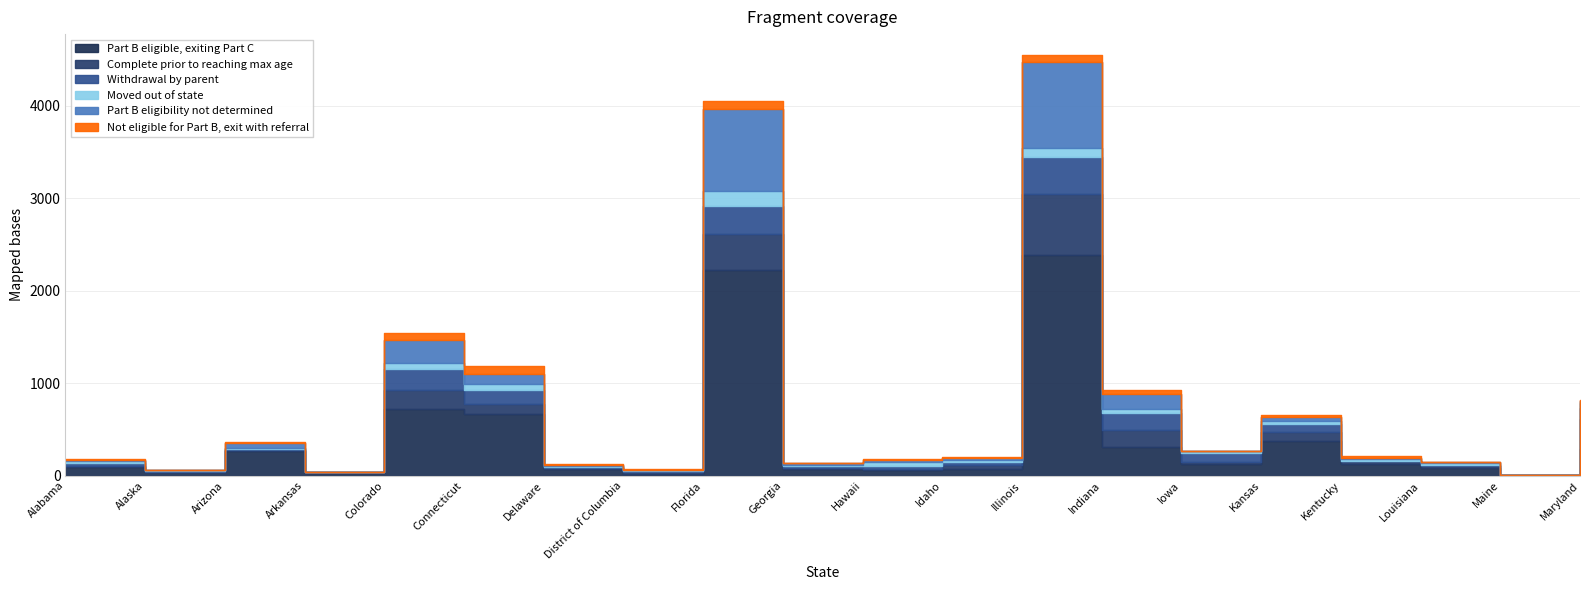

Which label corresponds to the smallest value in the chart?

Maine